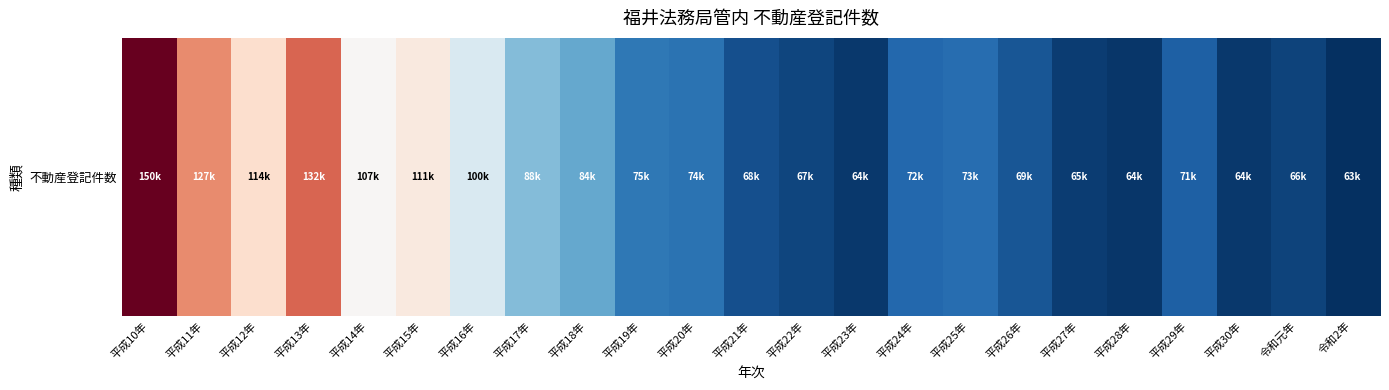

What is the ratio of the value at 平成20年 to the value at 平成13年?

0.6